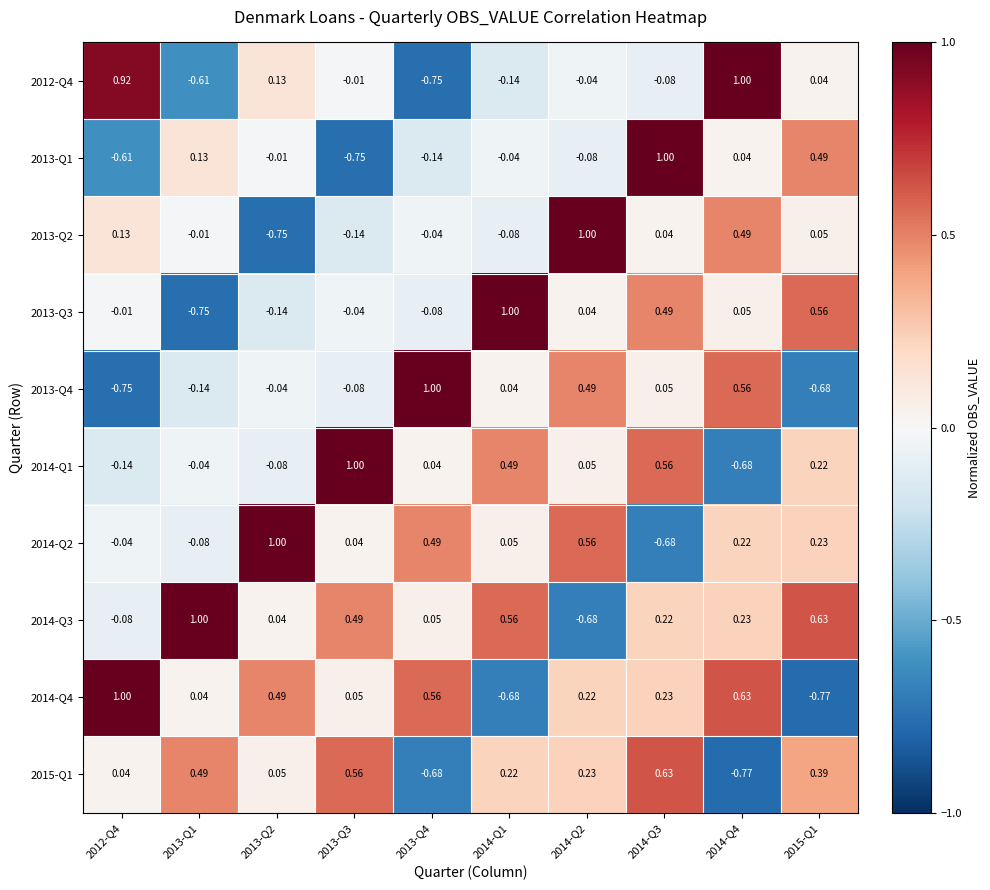

Is the value of 2014-Q1 at 2014-Q2 greater than the value of 2015-Q1 at 2013-Q4?

Yes